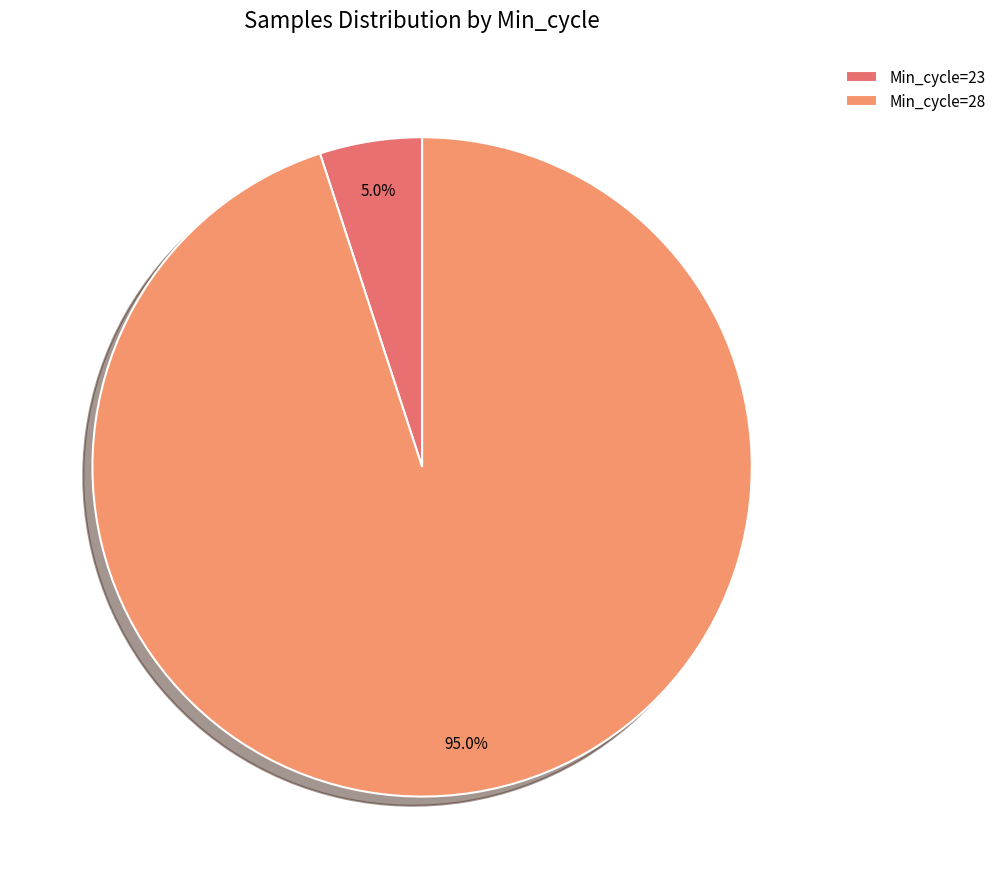

Which slice is the smallest?

Min_cycle=23